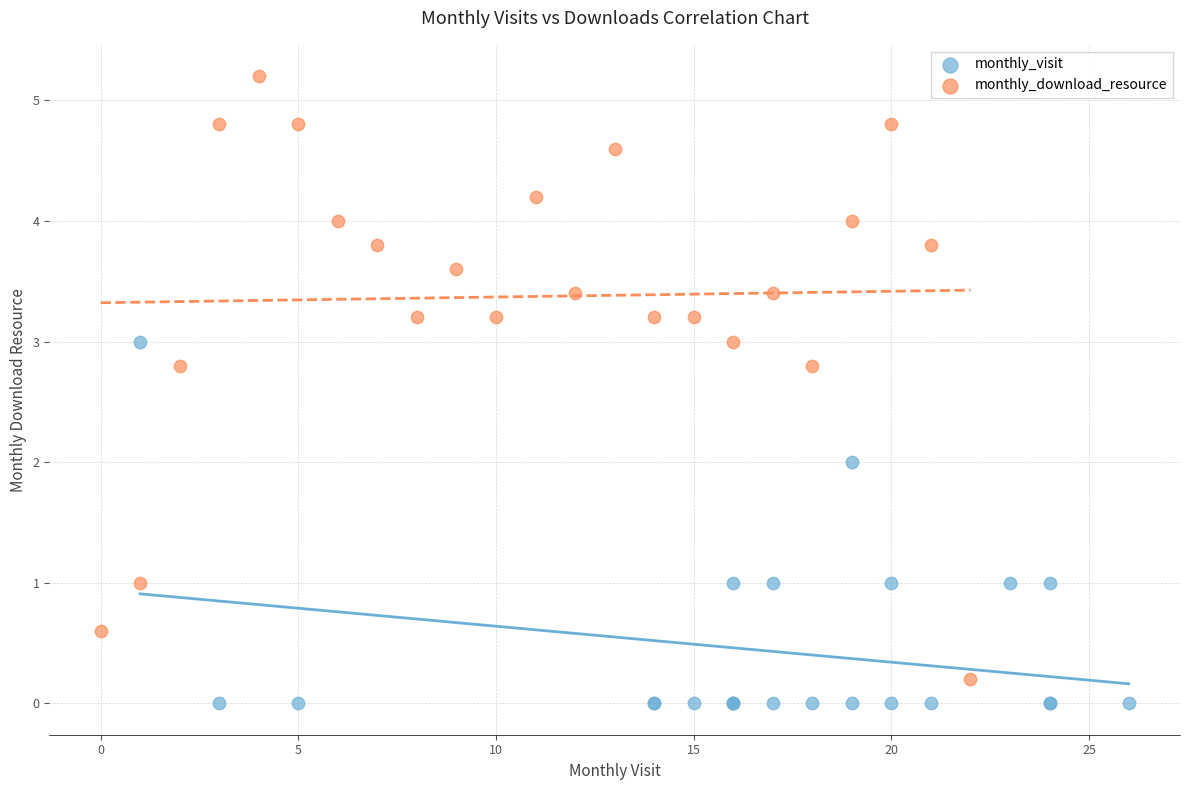

Which series contains the highest Y value?

monthly_download_resource